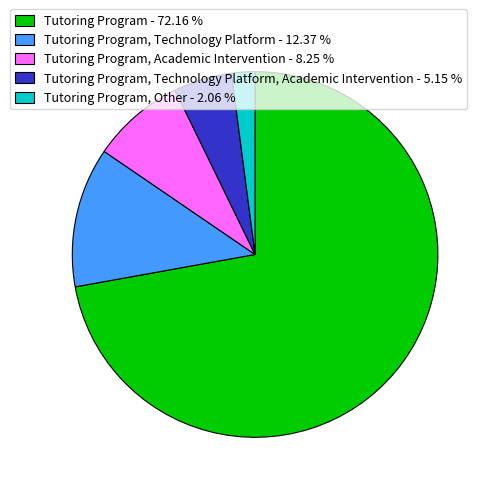

What is the ratio of the value at Tutoring Program, Technology Platform - 12.37 % to the value at Tutoring Program, Academic Intervention - 8.25 %?

1.5